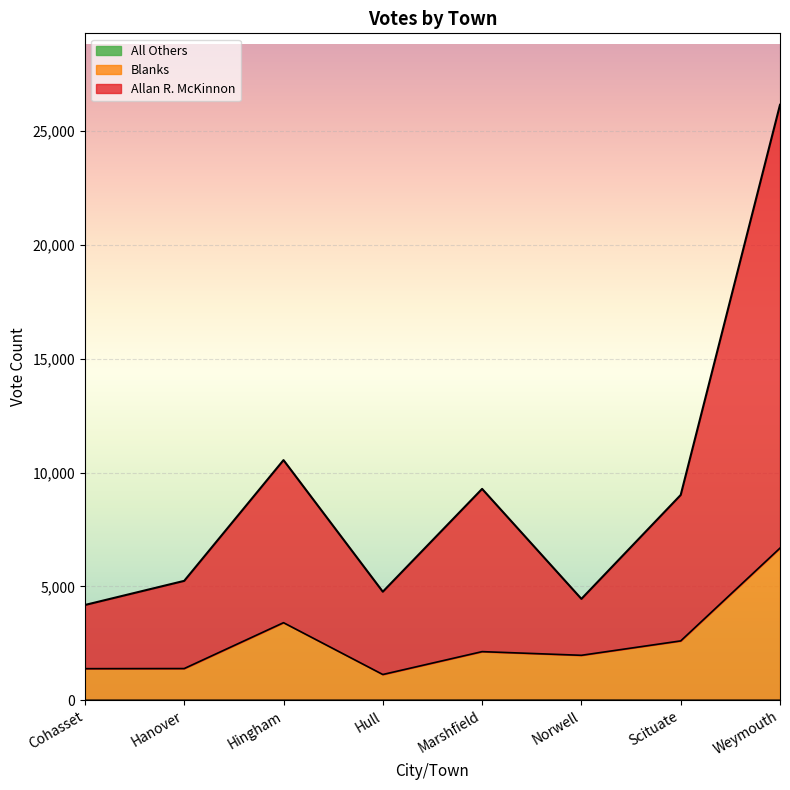

What is the label of the 2nd point from the right?

Scituate